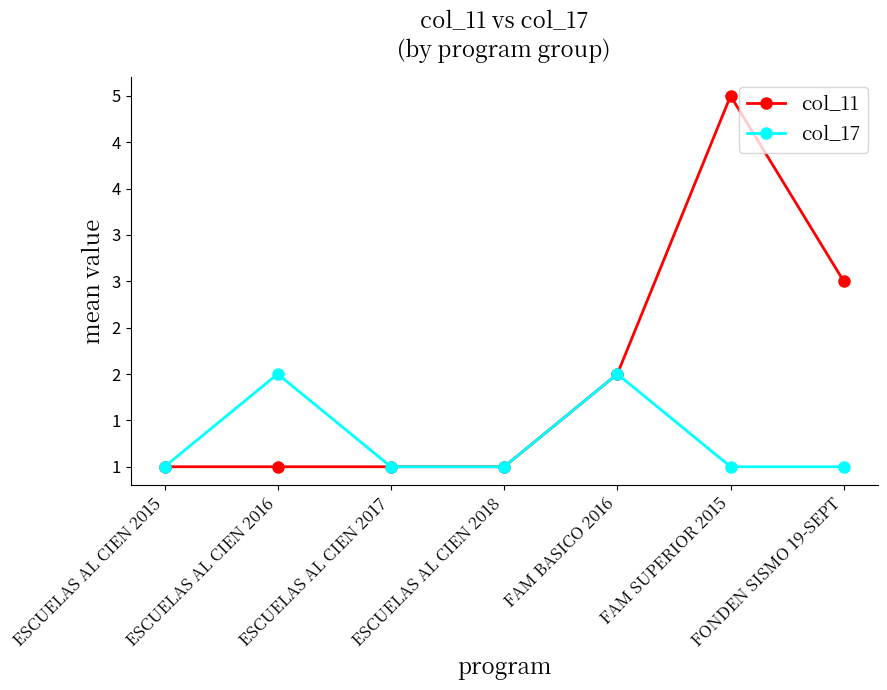

At which category does col_11 reach its first local peak?

FAM SUPERIOR 2015